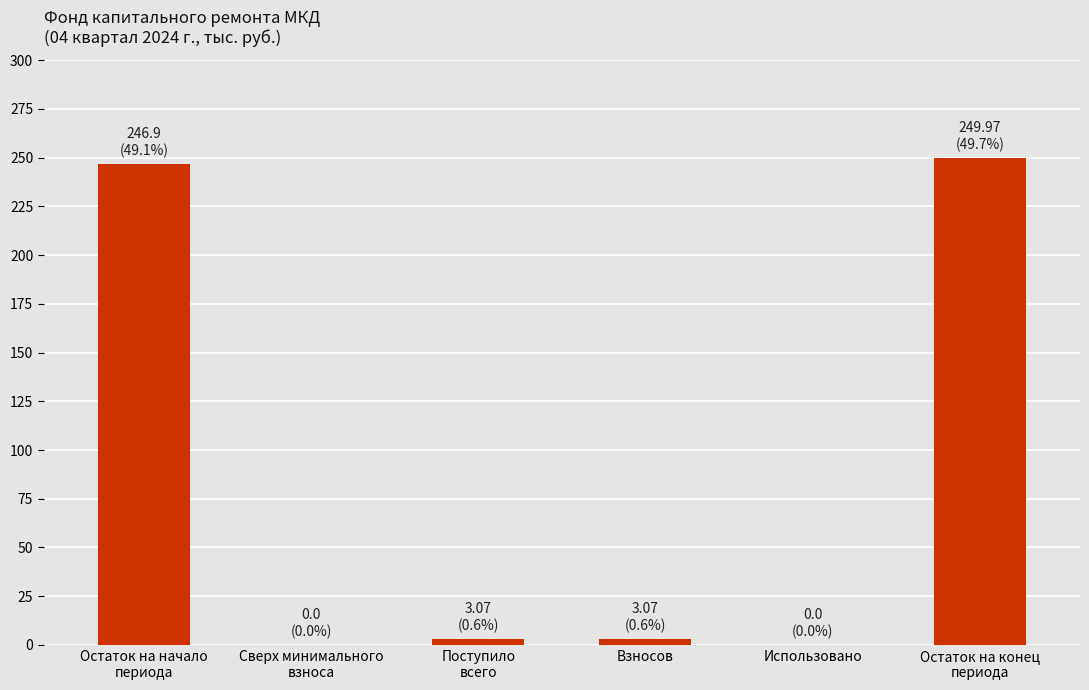

What is the ratio of the value at Взносов to the value at Поступило
всего?

1.0